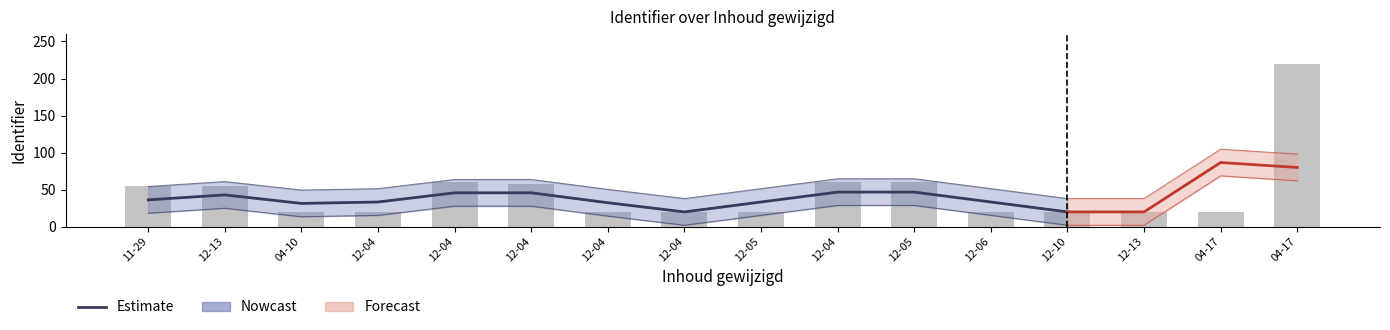

Read the value at 2013-12-04.

20.0